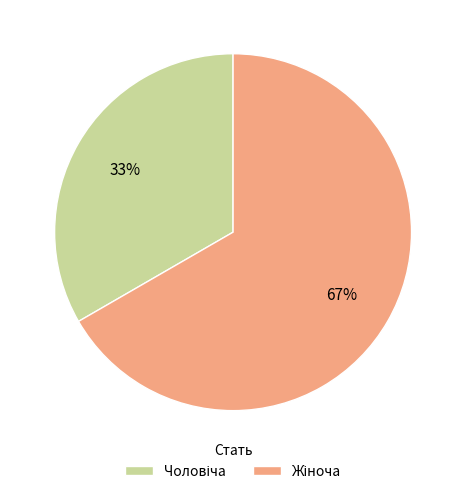

To the nearest percent, what is the average slice percentage?

50%